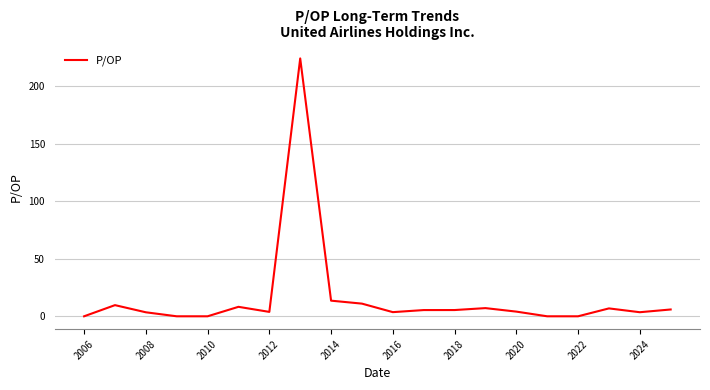

Does the chart have visible grid lines?

Yes